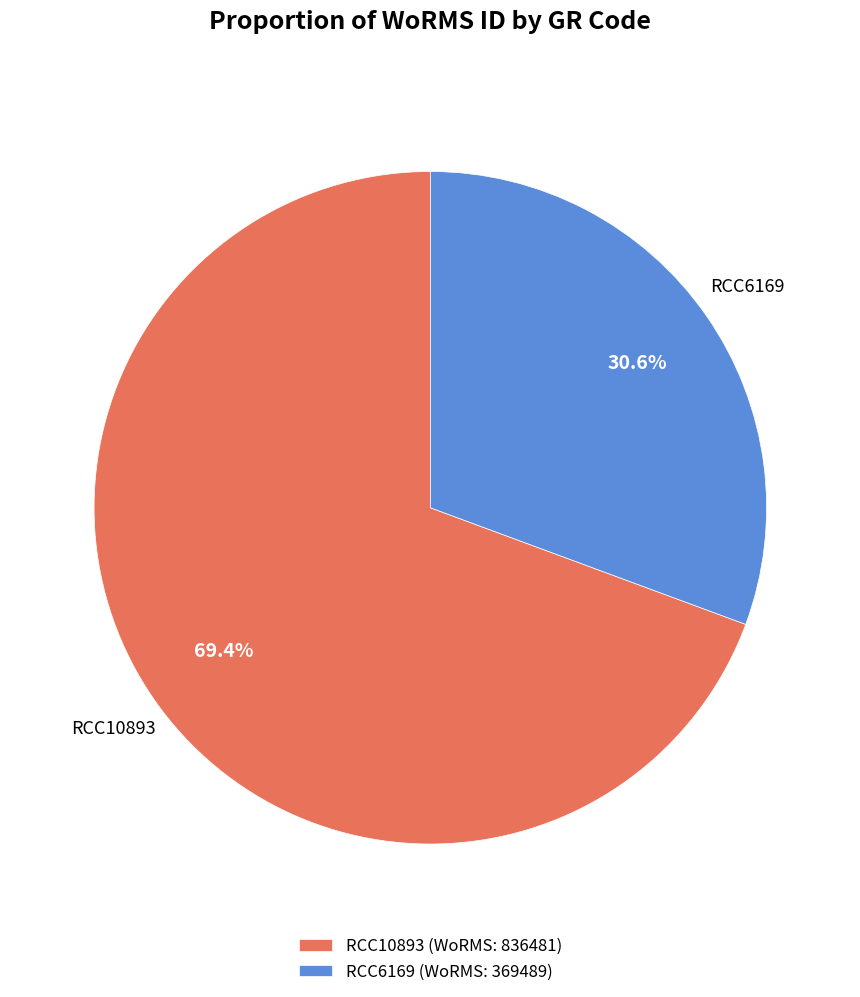

How many segments does this pie chart have?

2